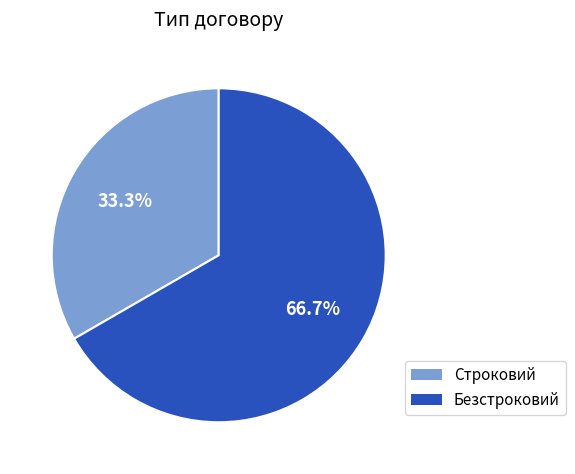

Which has a higher value, Безстроковий or Строковий?

Безстроковий